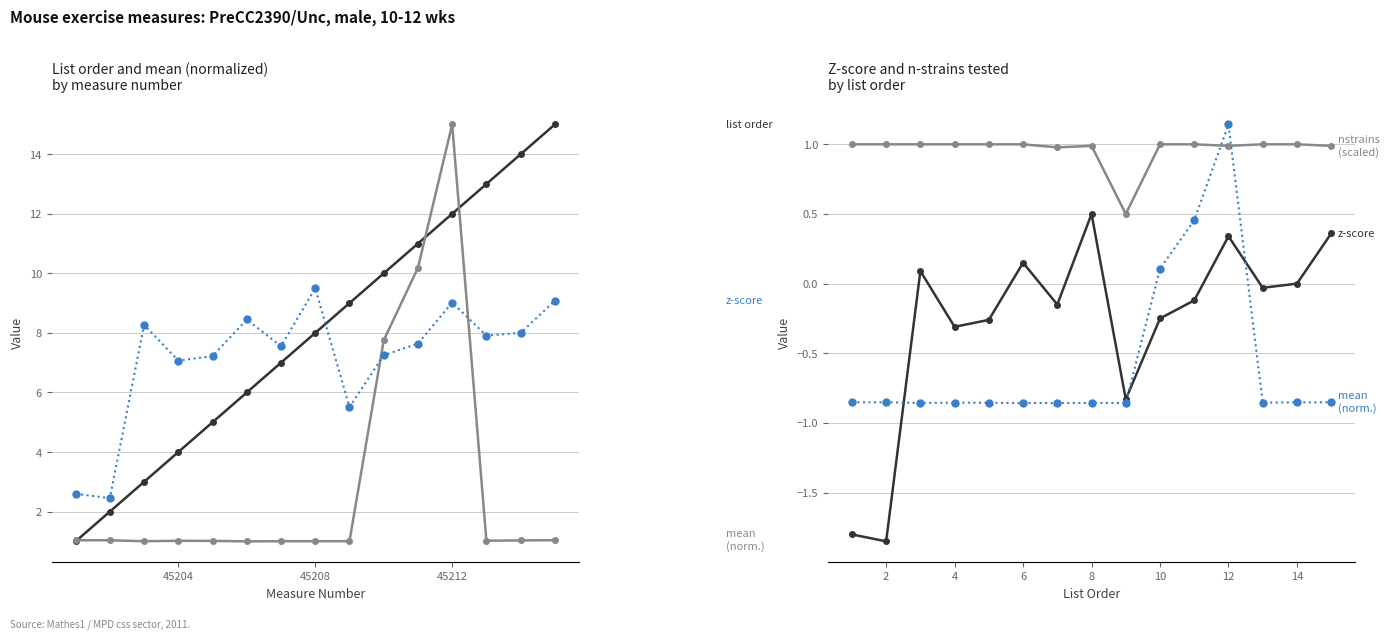

Reading left to right, what are all the values shown in this chart?

list order: 1.0	2.0	3.0	4.0	5.0	6.0	7.0	8.0	9.0	10.0	11.0	12.0	13.0	14.0	15.0
mean (normalized): 1.0	1.0	1.0	1.0	1.0	1.0	1.0	1.0	1.0	7.7	10.2	15.0	1.0	1.0	1.0
z-score (scaled): 2.6	2.4	8.3	7.1	7.2	8.4	7.5	9.5	5.5	7.2	7.6	9.0	7.9	8.0	9.1
z-score: -1.8	-1.9	0.1	-0.3	-0.3	0.1	-0.1	0.5	-0.8	-0.2	-0.1	0.3	-0.0	0.0	0.4
nstrainstested (scaled): 1.0	1.0	1.0	1.0	1.0	1.0	1.0	1.0	0.5	1.0	1.0	1.0	1.0	1.0	1.0
mean (norm. scaled): -0.9	-0.9	-0.9	-0.9	-0.9	-0.9	-0.9	-0.9	-0.9	0.1	0.5	1.1	-0.9	-0.9	-0.9